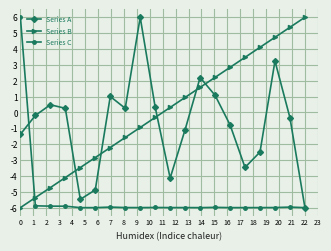

Which series has the largest total across all categories?

Series B